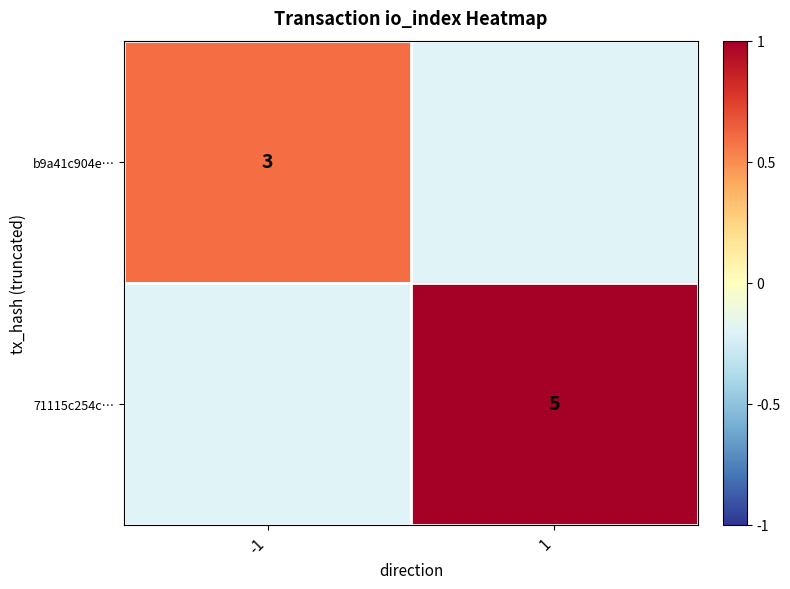

Is it true that 71115c254c… equals 1.0 at 1?

False